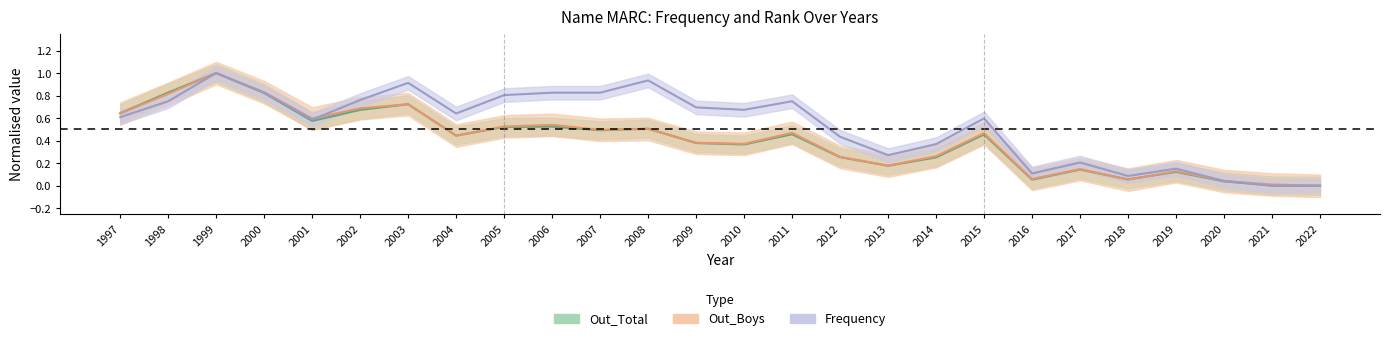

Is the value of Frequency at 1997 greater than the value of Out_Total at 2000?

No